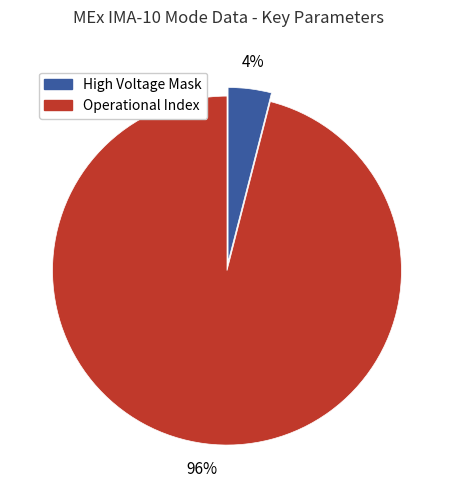

Which has a higher value, High Voltage Mask or Operational Index?

Operational Index